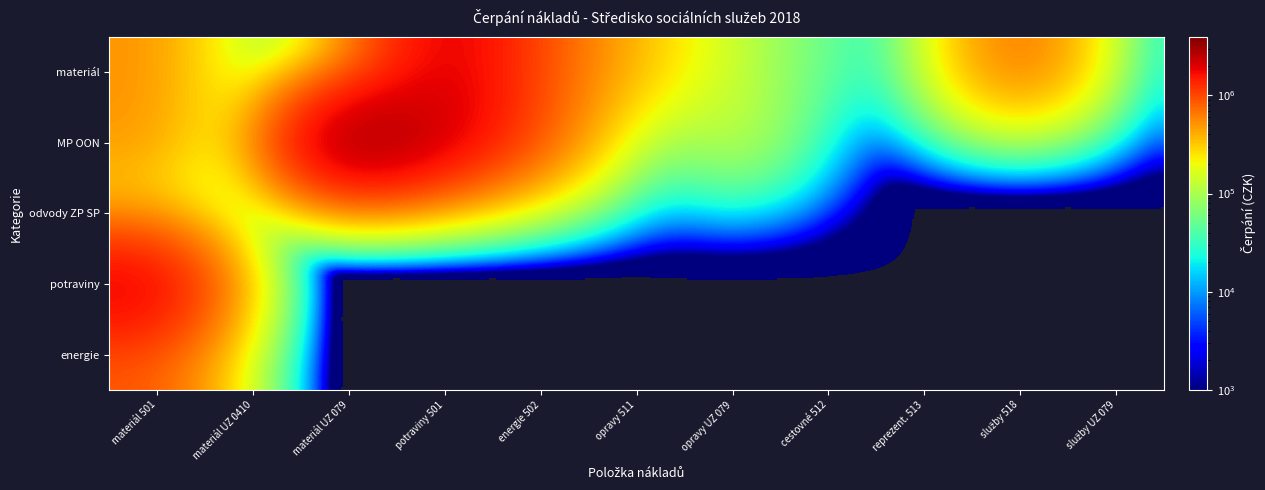

List the series in order of their peak value, lowest first.

odvody ZP SP, energie, materiál, potraviny, MP OON